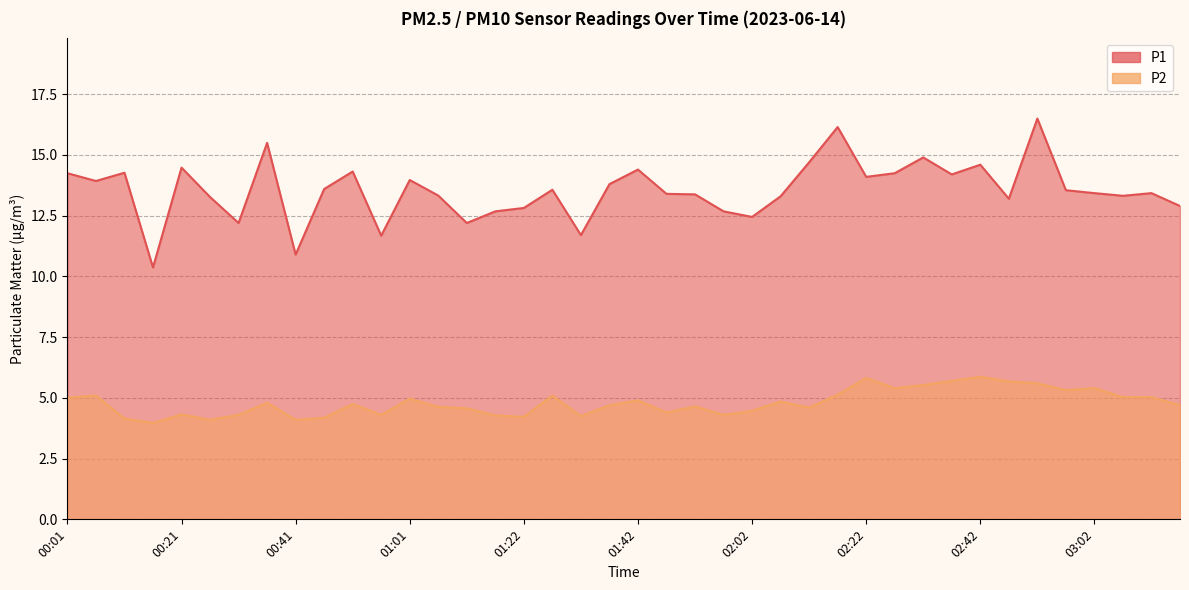

True or false: P1 and P2 cross at least once.

False